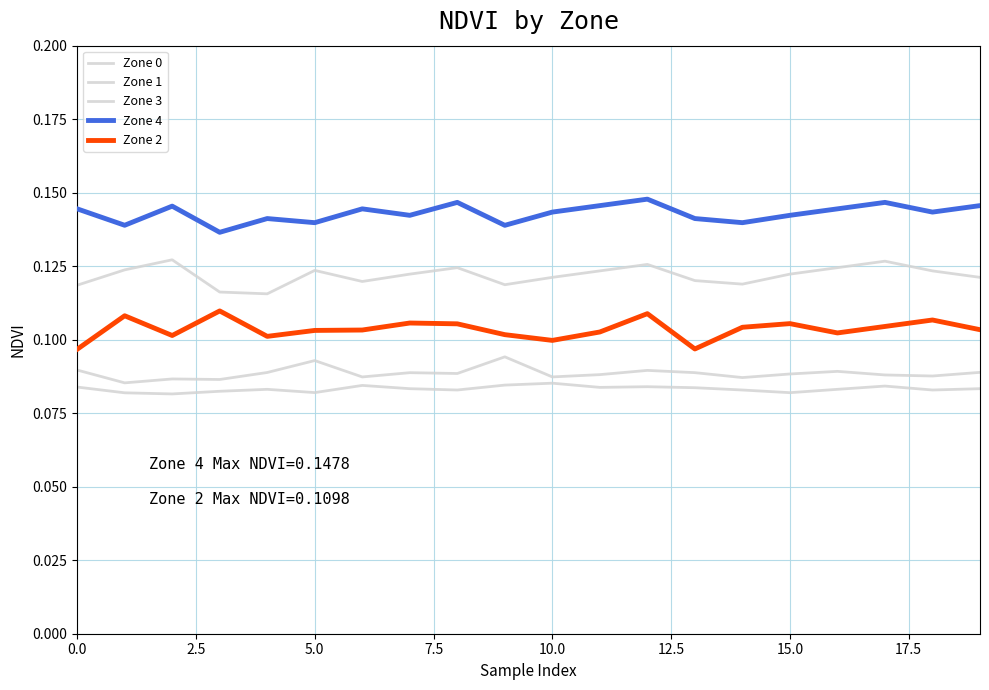

How many lines are shown in the chart?

5